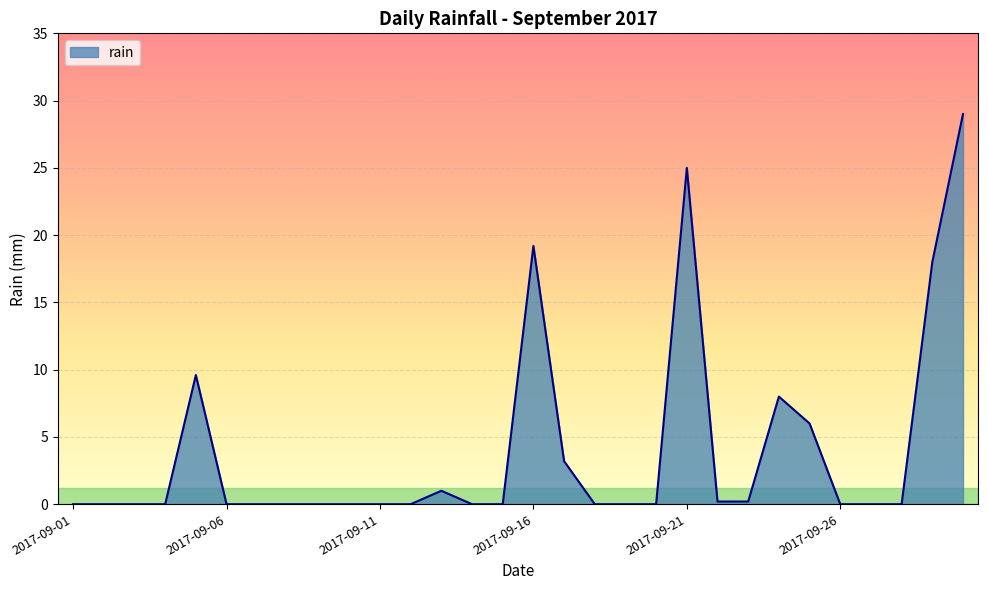

What is the difference between the maximum and minimum values?

29.0